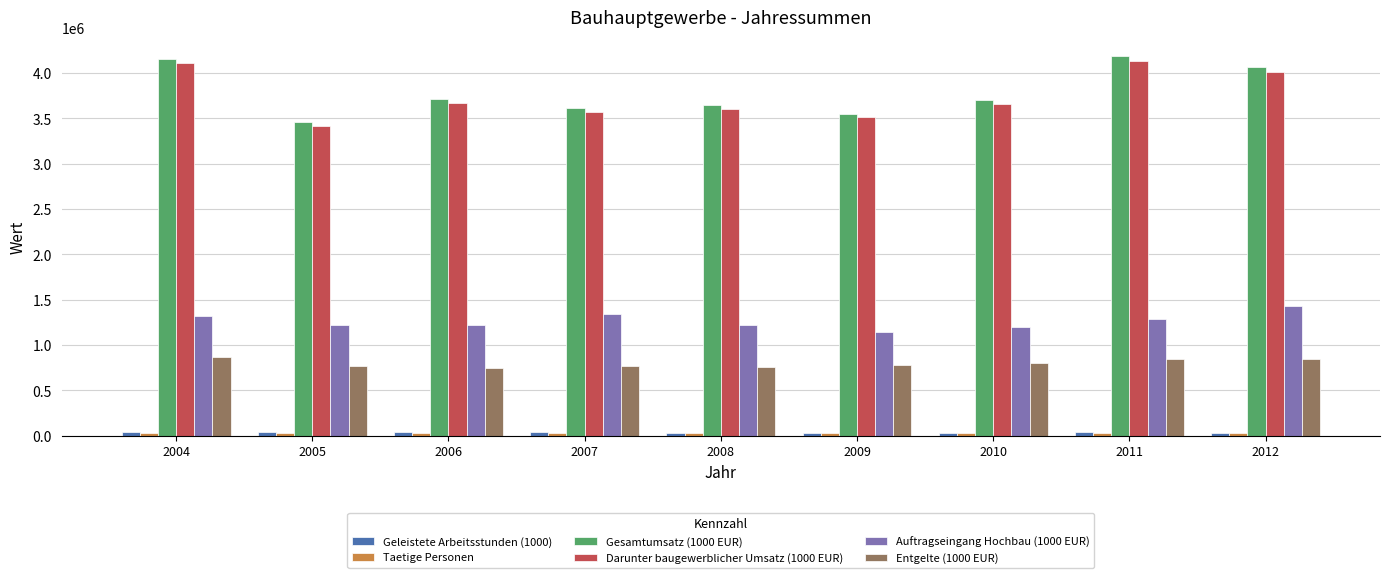

What is the difference between the highest and lowest values at 2009?

3525557